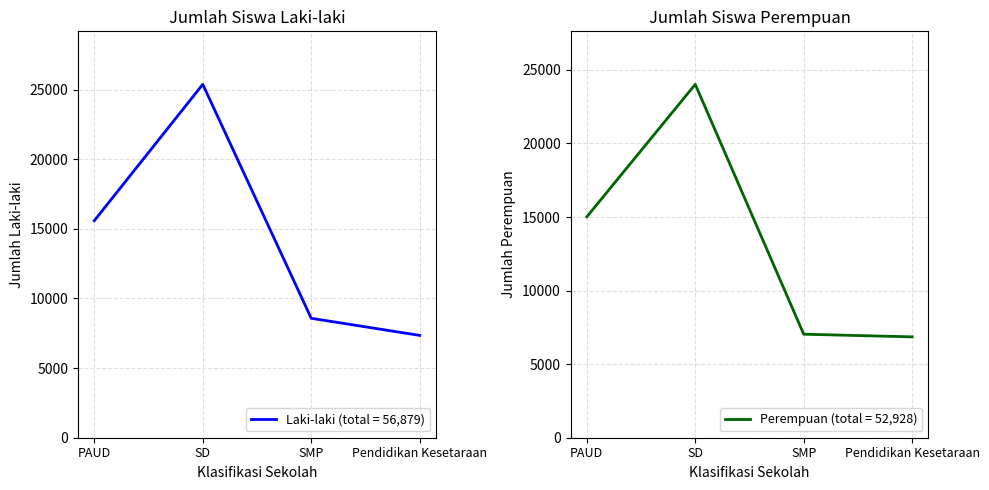

What is the approximate value of perempuan at SMP?

7036